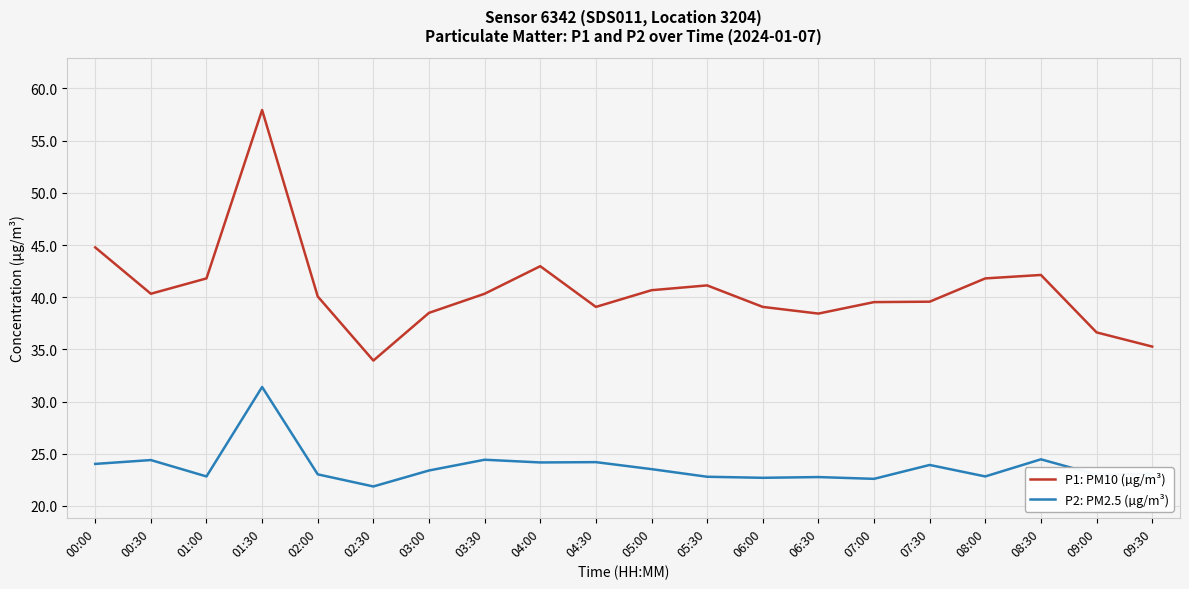

Which series has the largest total across all categories?

P1: PM10 (µg/m³)